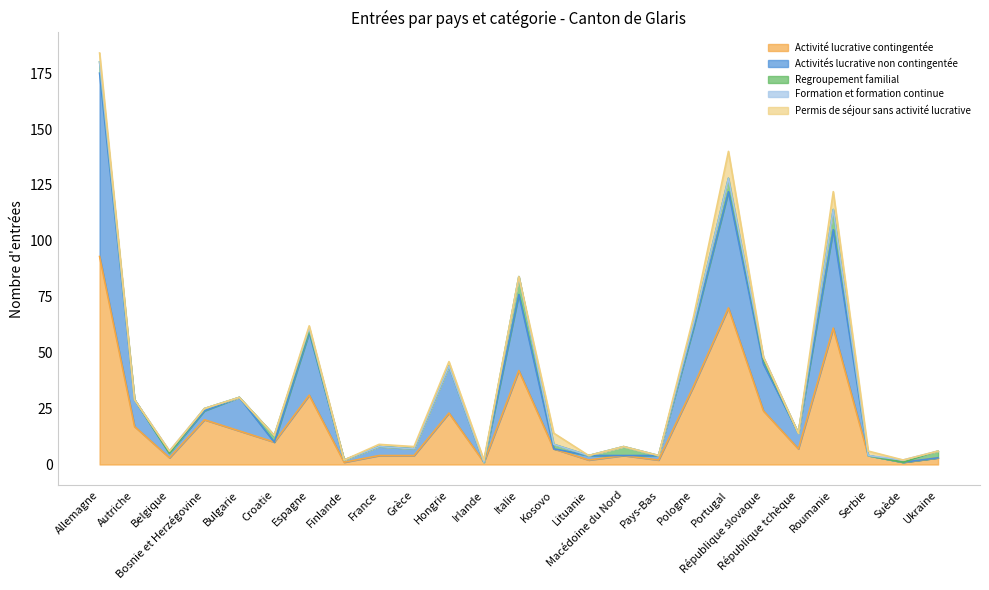

Which category has the highest value in the Activité lucrative contingentée series?

Allemagne